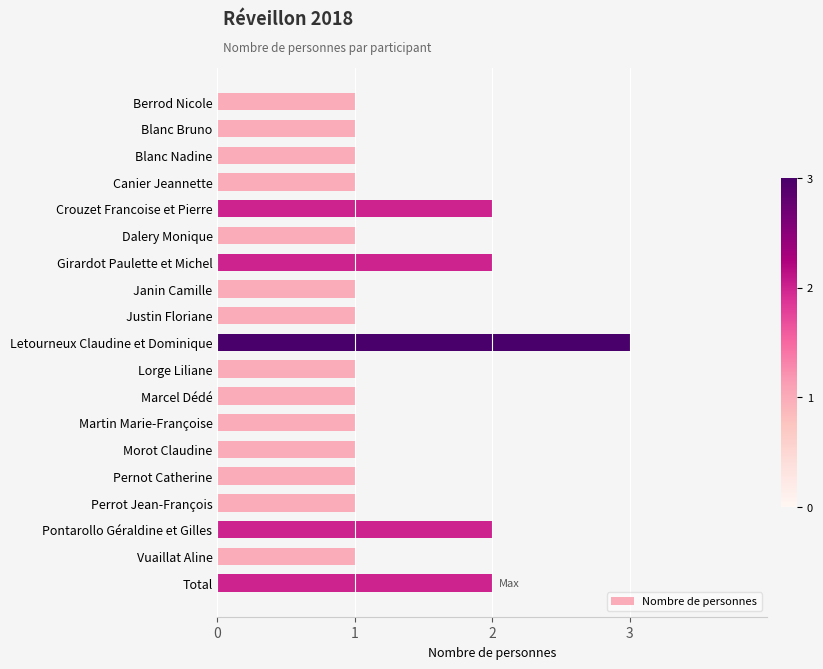

How many series are shown in this chart?

1